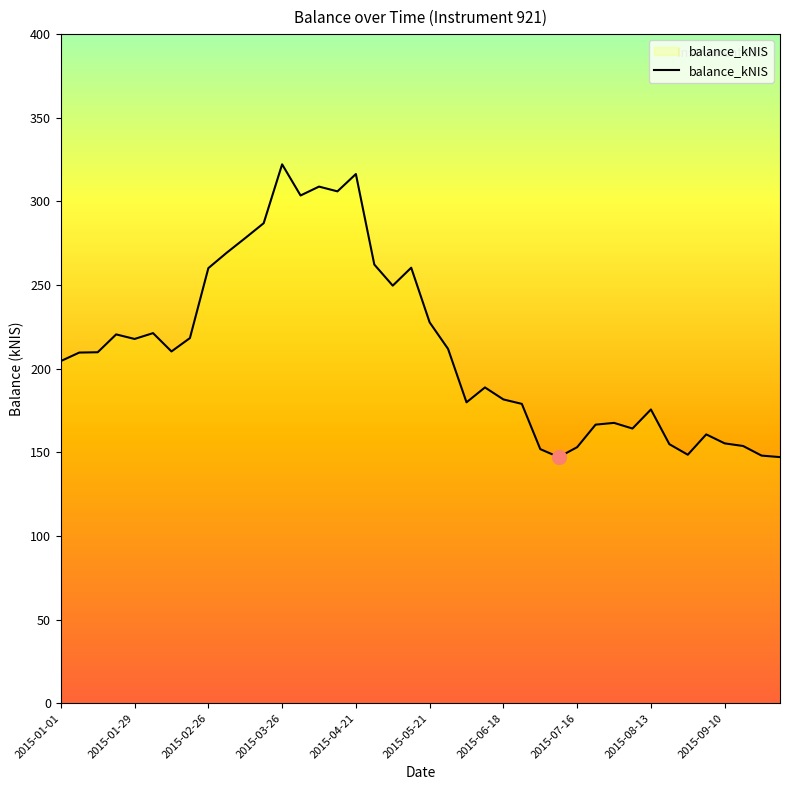

How many lines are shown in the chart?

1